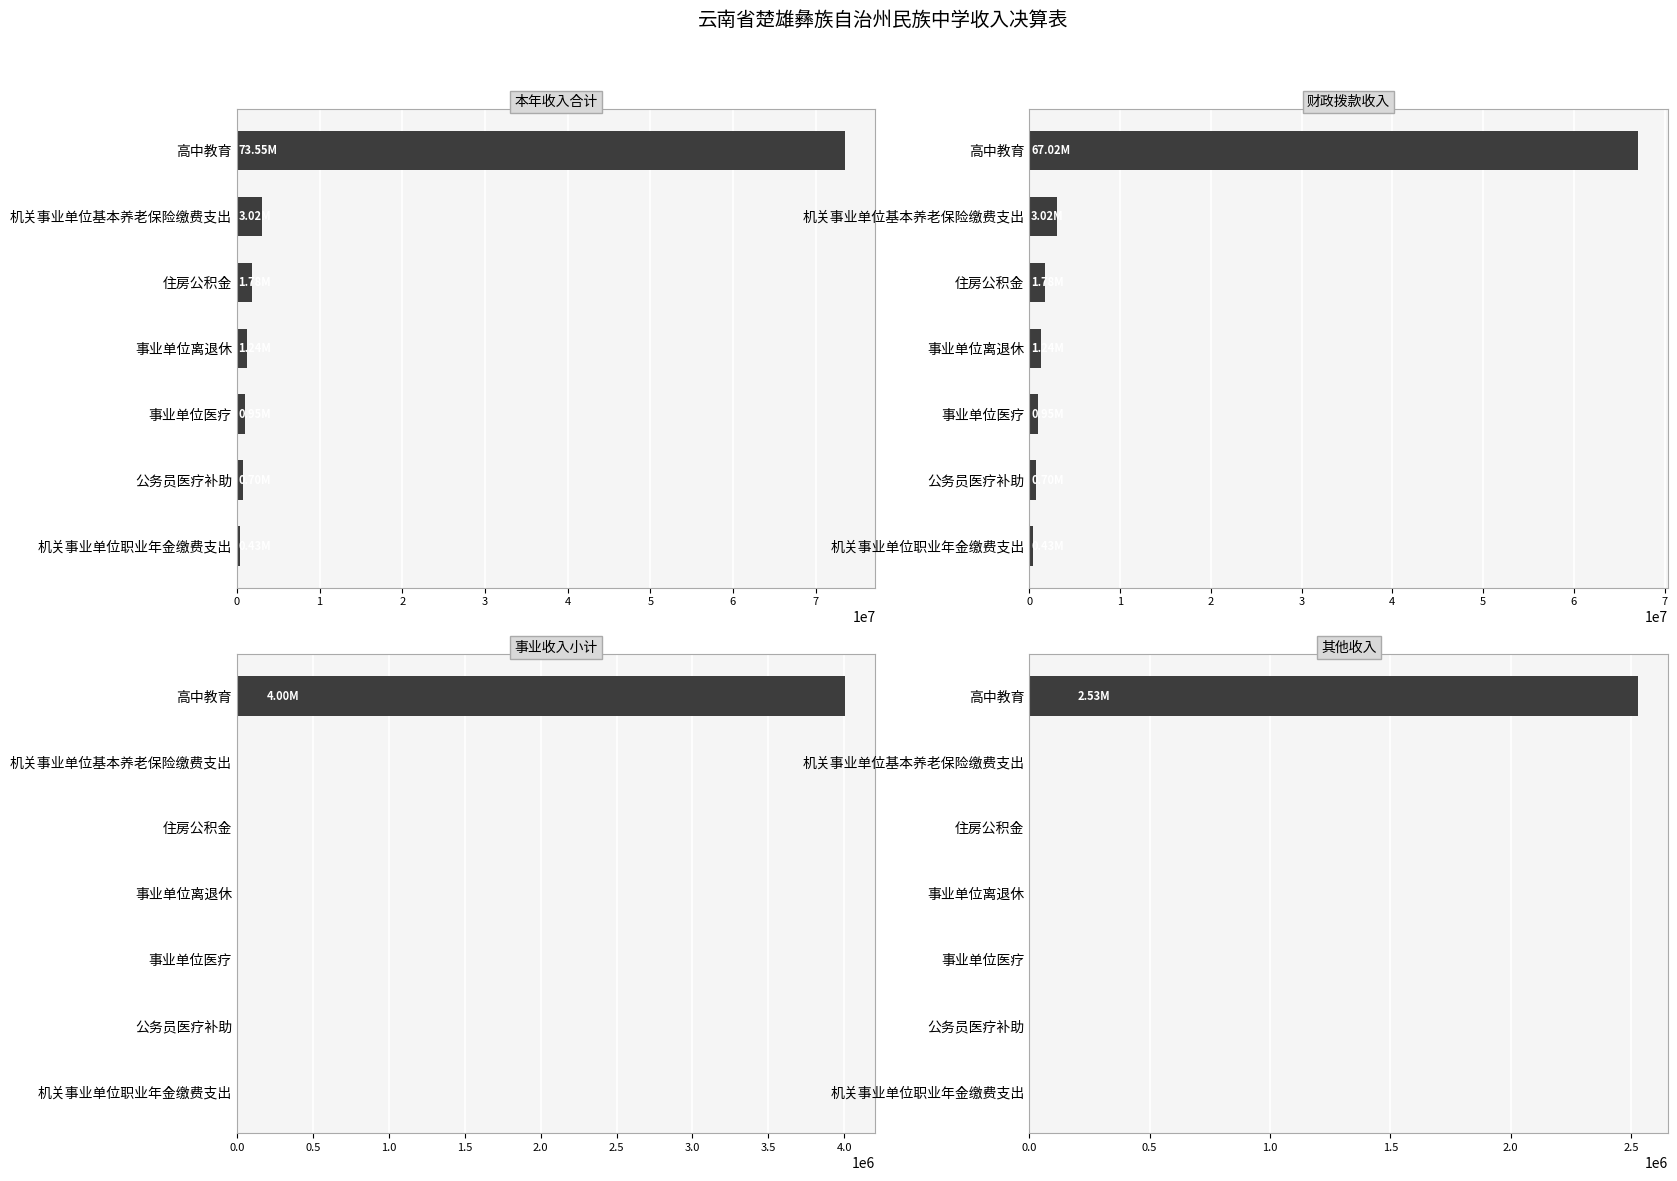

How many bars are there in total?

28